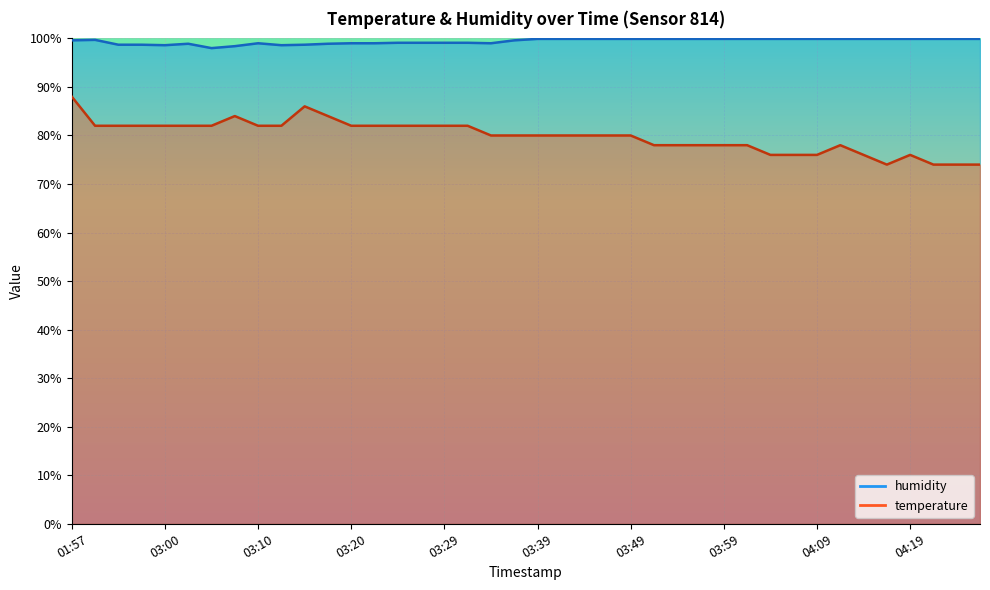

Reading right to left, extract all data points from this chart.

humidity: 99.9	99.9	99.9	99.9	99.9	99.9	99.9	99.9	99.9	99.9	99.9	99.9	99.9	99.9	99.9	99.9	99.9	99.9	99.9	99.9	99.6	99.0	99.1	99.1	99.1	99.1	99.0	99.0	98.9	98.7	98.6	99.0	98.4	98.0	98.9	98.6	98.7	98.7	99.7	99.6
temperature: 74.0	74.0	74.0	76.0	74.0	76.0	78.0	76.0	76.0	76.0	78.0	78.0	78.0	78.0	78.0	80.0	80.0	80.0	80.0	80.0	80.0	80.0	82.0	82.0	82.0	82.0	82.0	82.0	84.0	86.0	82.0	82.0	84.0	82.0	82.0	82.0	82.0	82.0	82.0	88.0